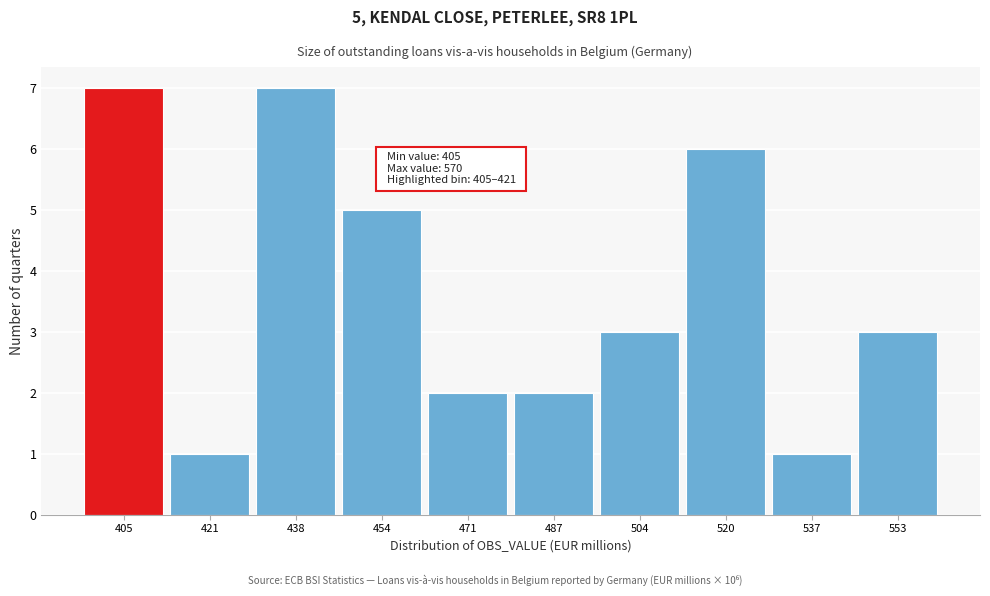

Reading right to left, what are all the values shown in this chart?

3	1	6	3	2	2	5	7	1	7